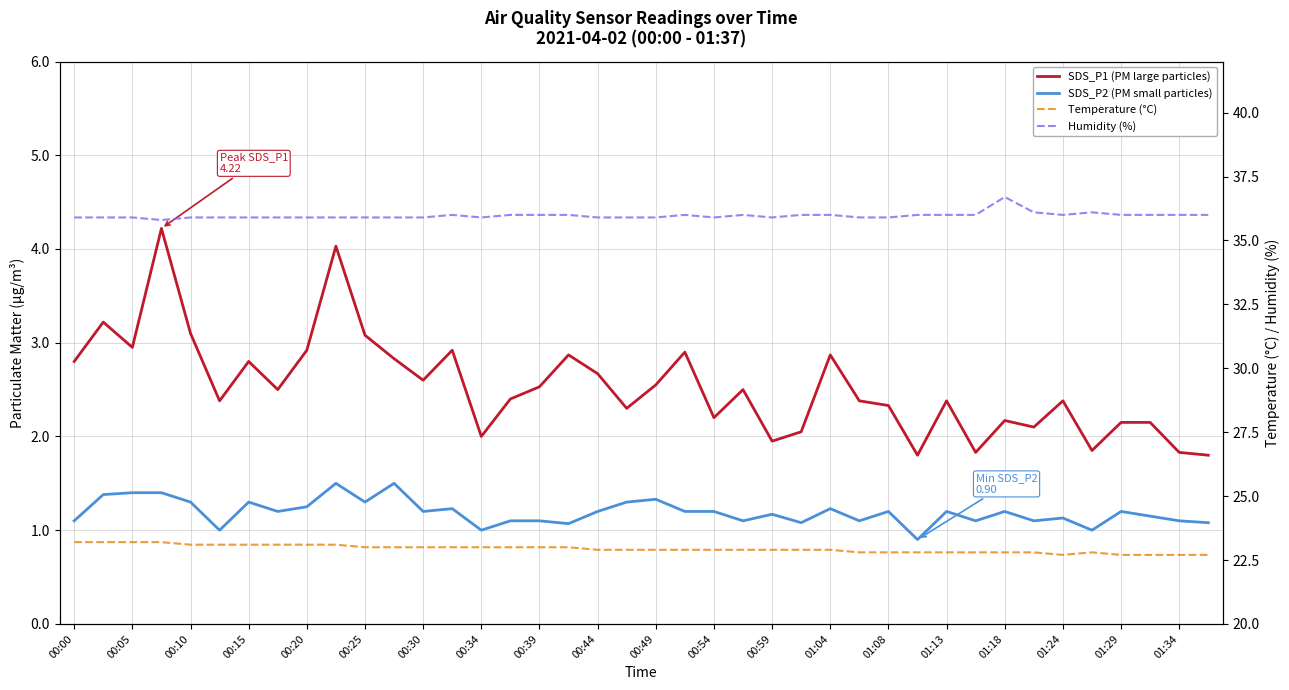

At which category does the chart reach its peak across all series?

01:18